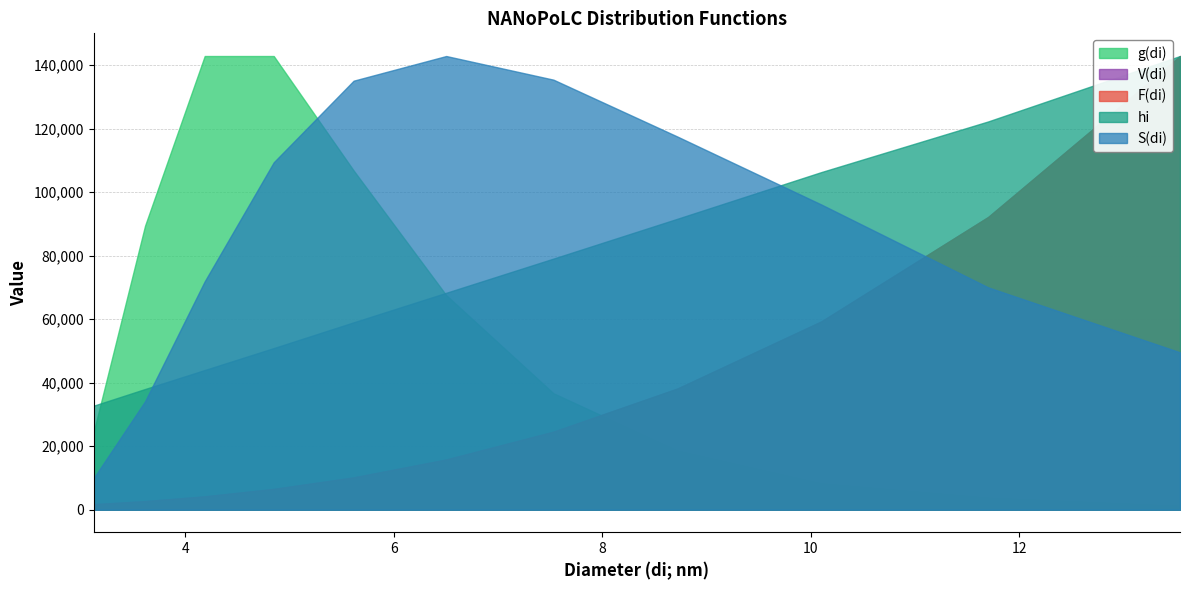

What is the label of the 9th point from the right?

4.187